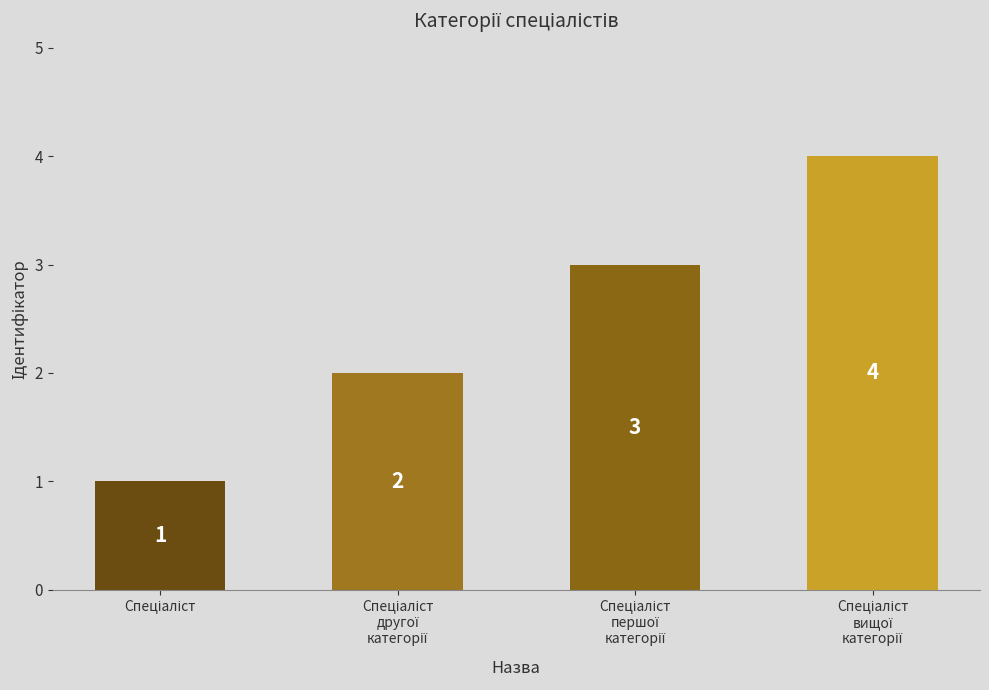

What is the maximum value shown in the chart?

4